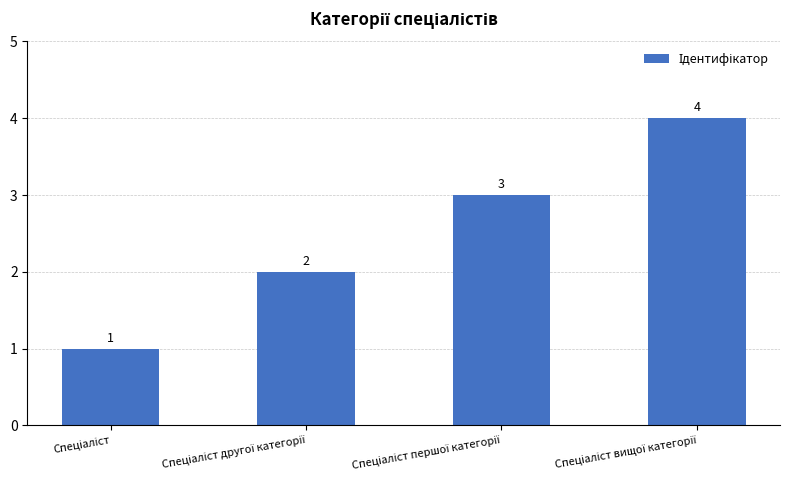

What is the value of the 2nd bar from the left?

2